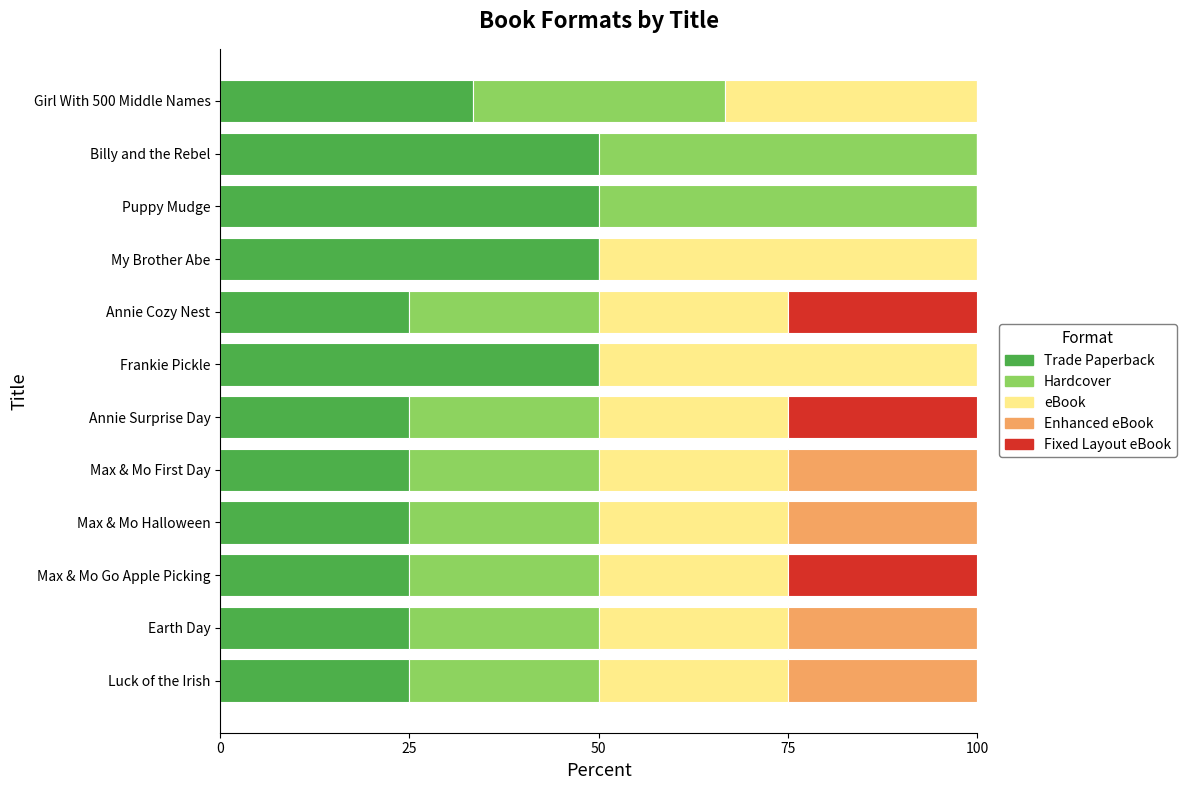

What is the highest value of the Trade Paperback series?

50.0